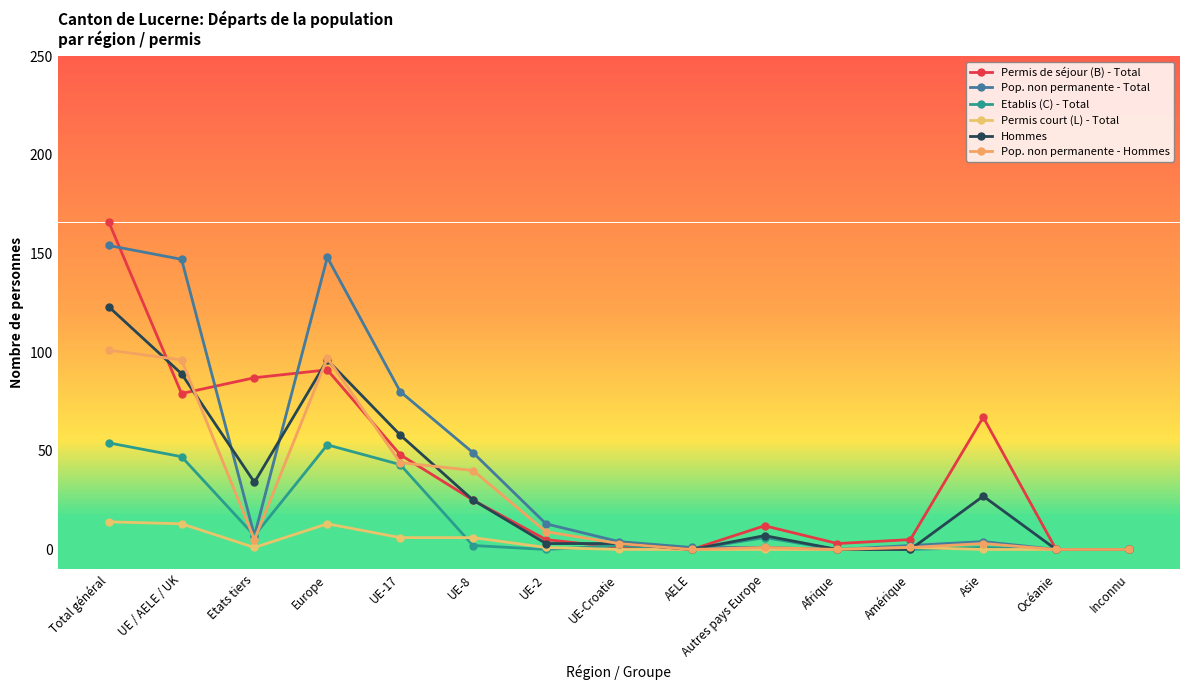

At which category is the sum across all series the highest?

Total général